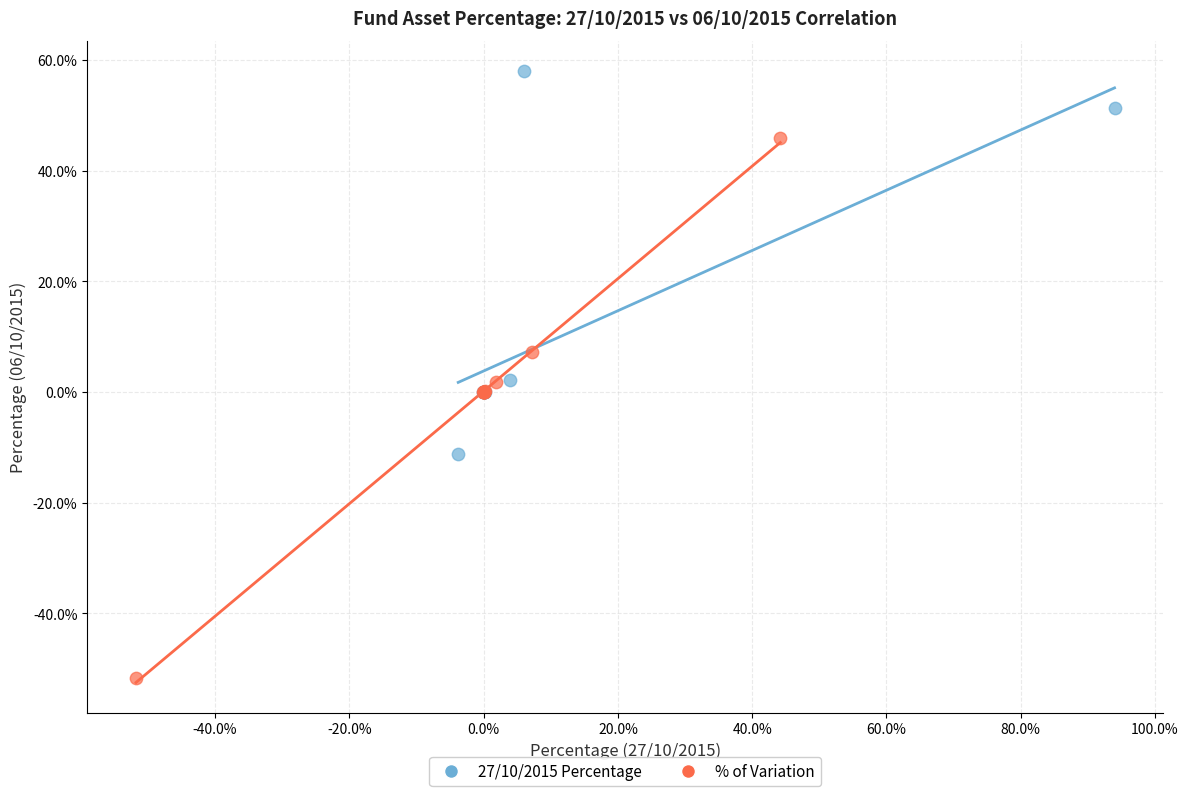

Which series reaches the minimum Y coordinate?

% of Variation